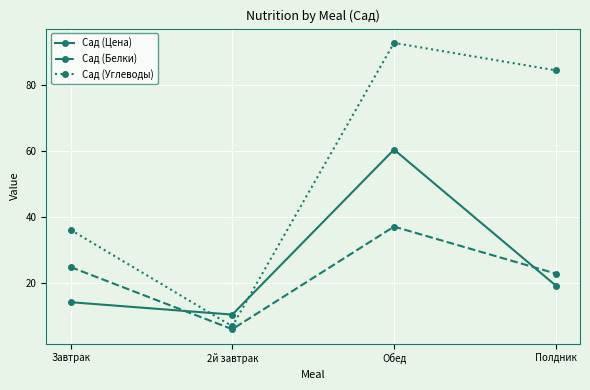

Rank the categories by Сад (Цена) value from highest to lowest.

Обед, Полдник, Завтрак, 2й завтрак